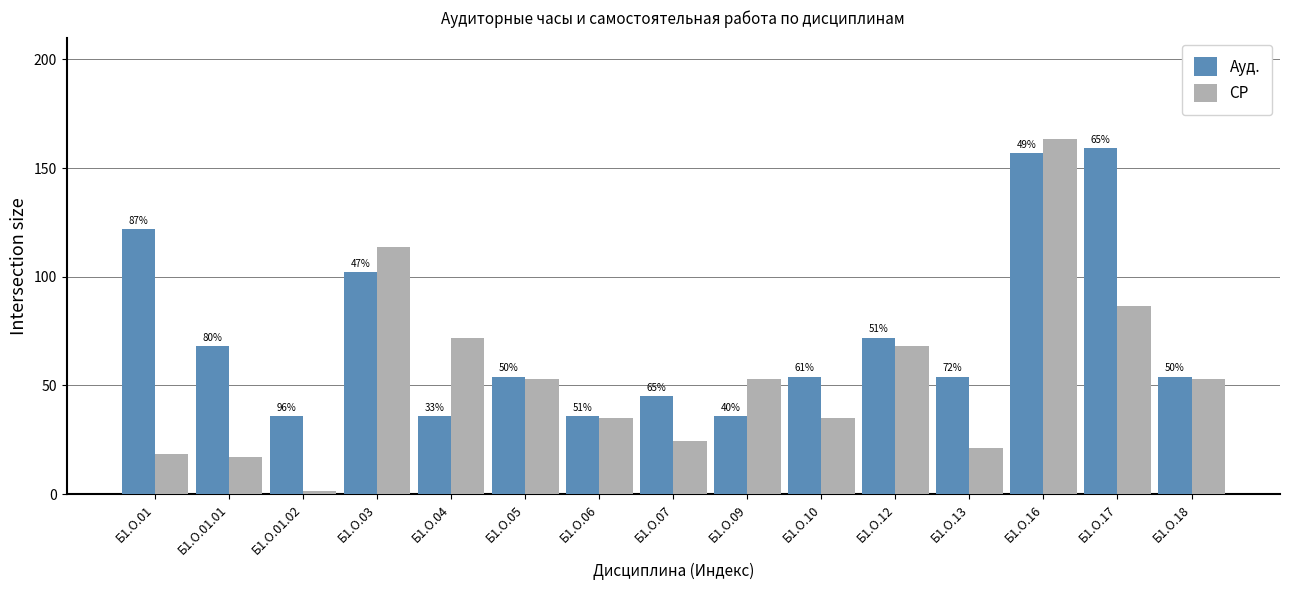

What are all the series names shown in the legend?

Ауд., СР